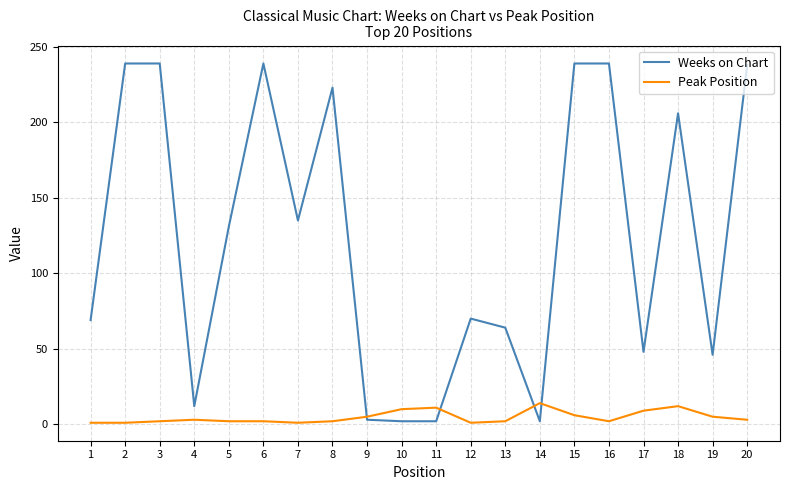

After their last crossing, which series has the higher values: Peak Position or Weeks on Chart?

Weeks on Chart